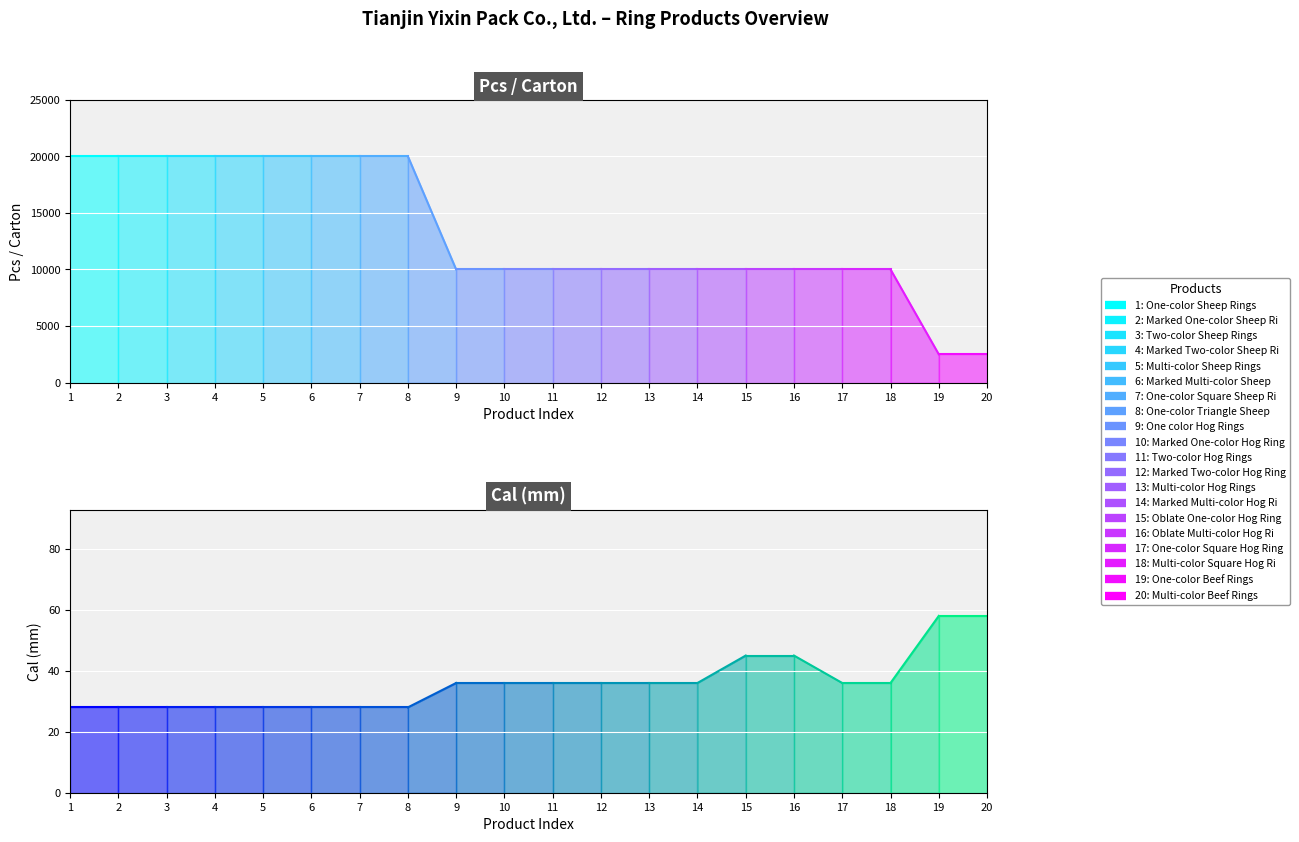

Which series changed the most between One-color Sheep Rings and Multi-color Beef Rings?

Pcs/Carton